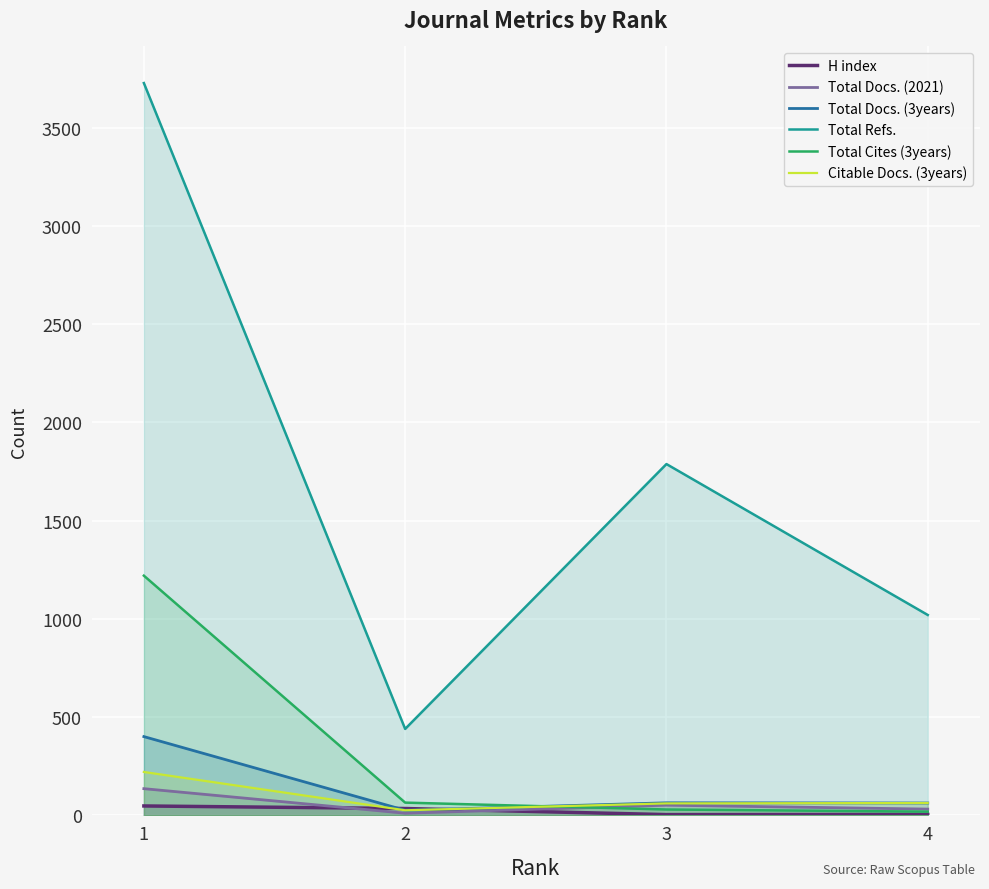

Rank the categories by Citable Docs. (3years) value from highest to lowest.

1, 4, 3, 2